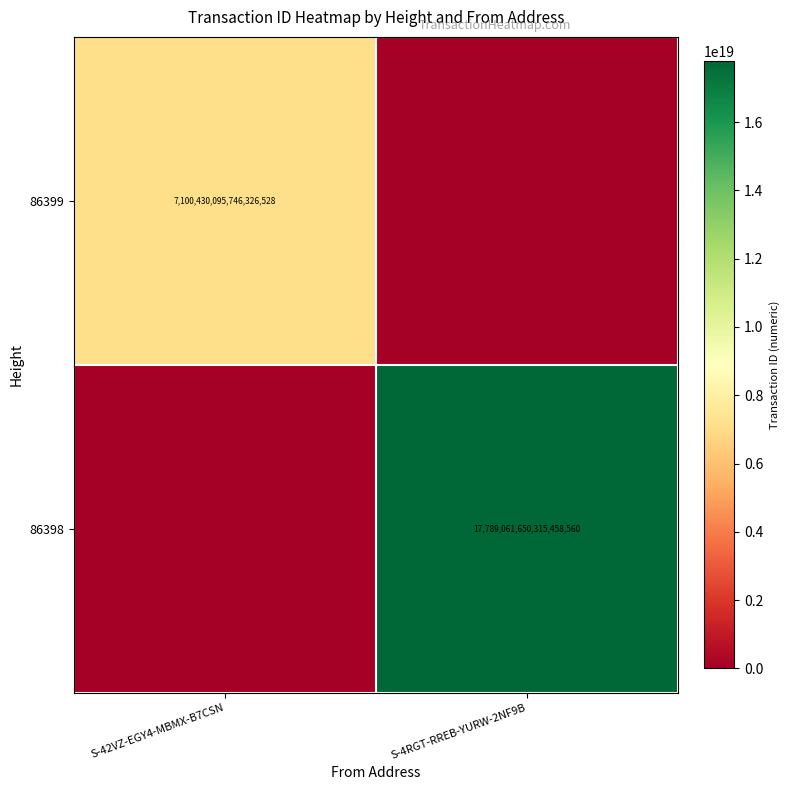

The 86398 series shows 17789061650315458560 at S-4RGT-RREB-YURW-2NF9B. True or false?

True